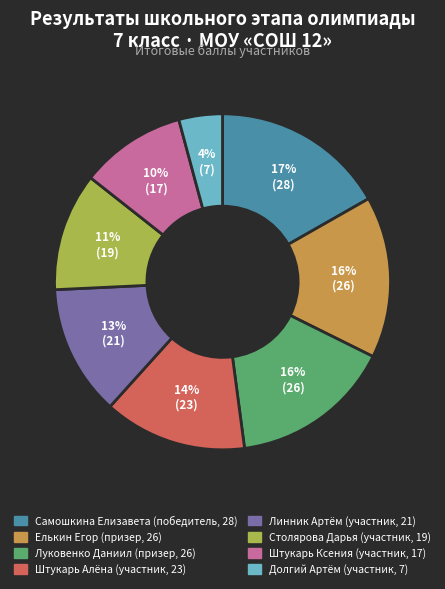

Is there any slice that represents more than half of the pie?

No